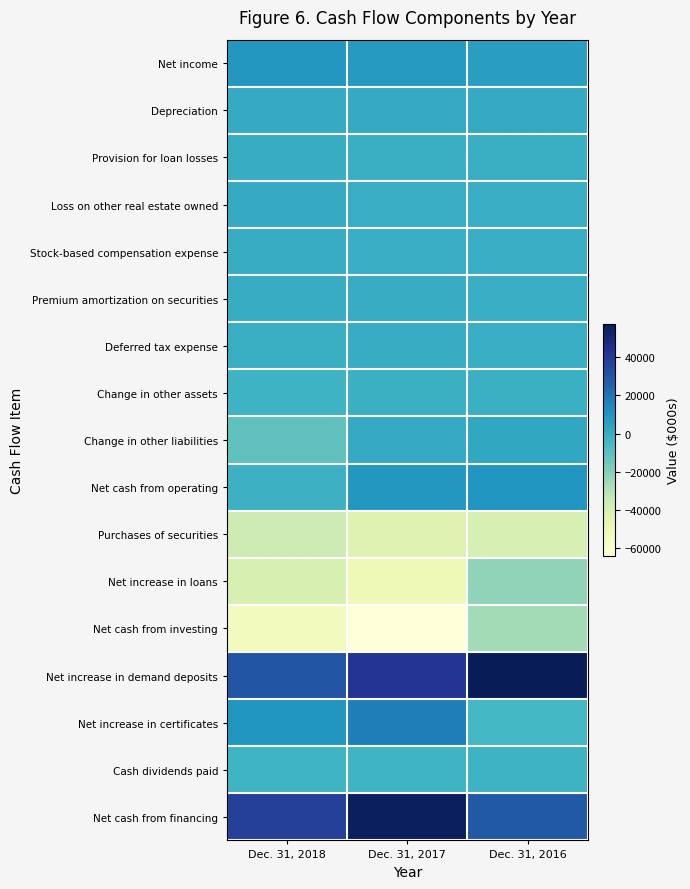

What is the greatest value displayed?

57448